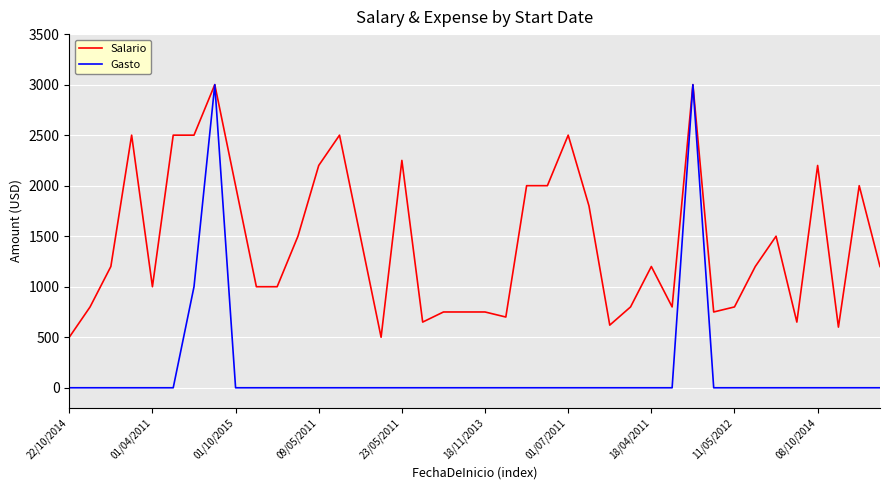

Which series has the largest total across all categories?

Salario